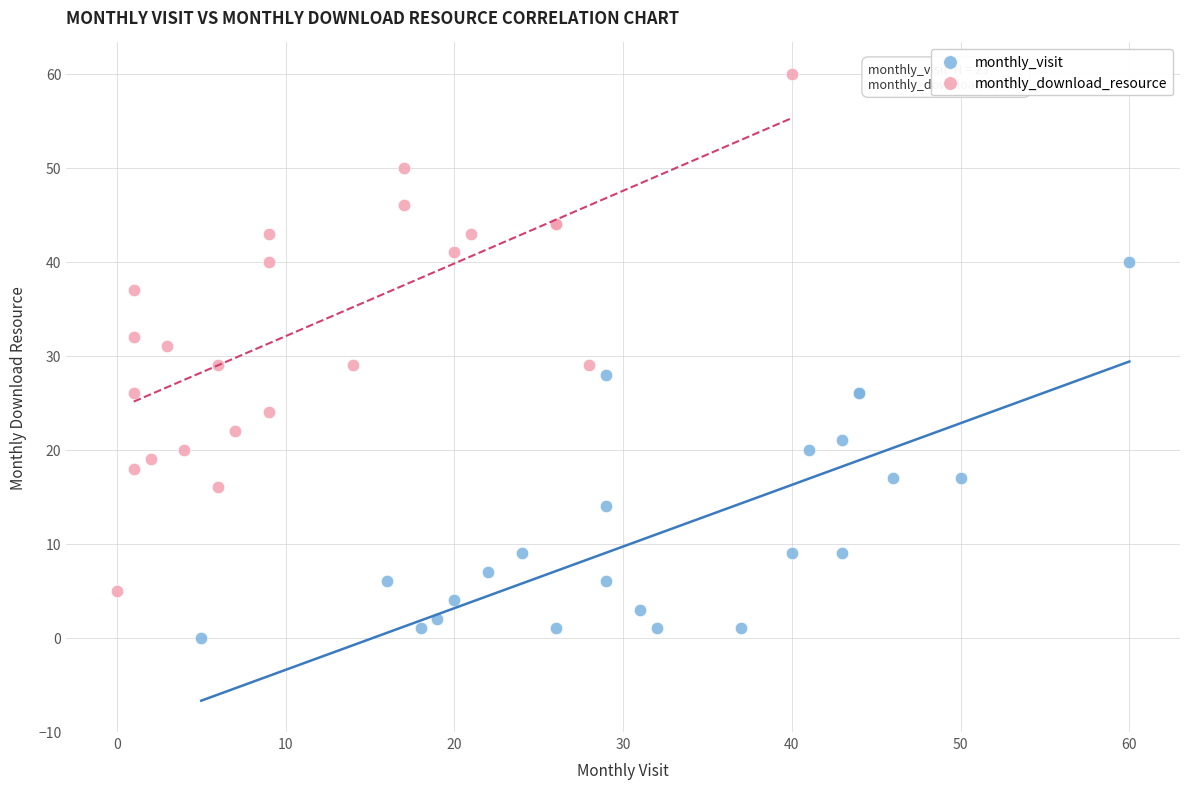

Which series contains the lowest Y value?

monthly_visit